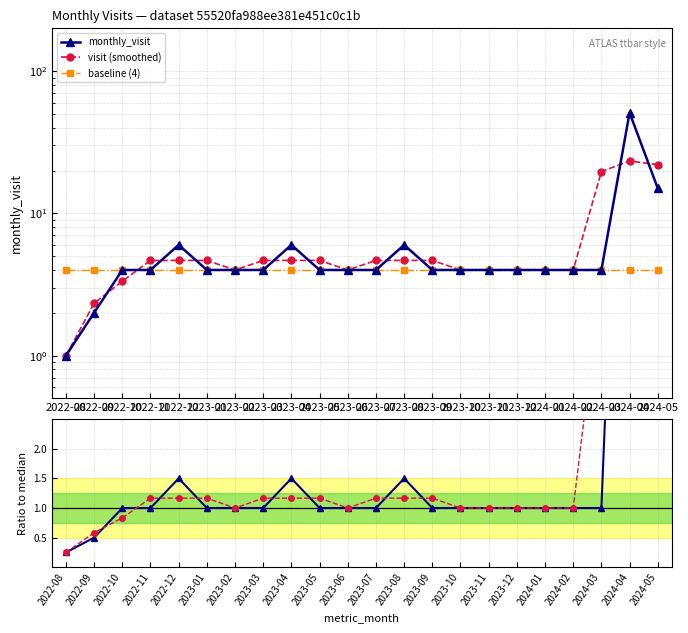

How many intersections are there between baseline (4) and smoothed ratio?

1